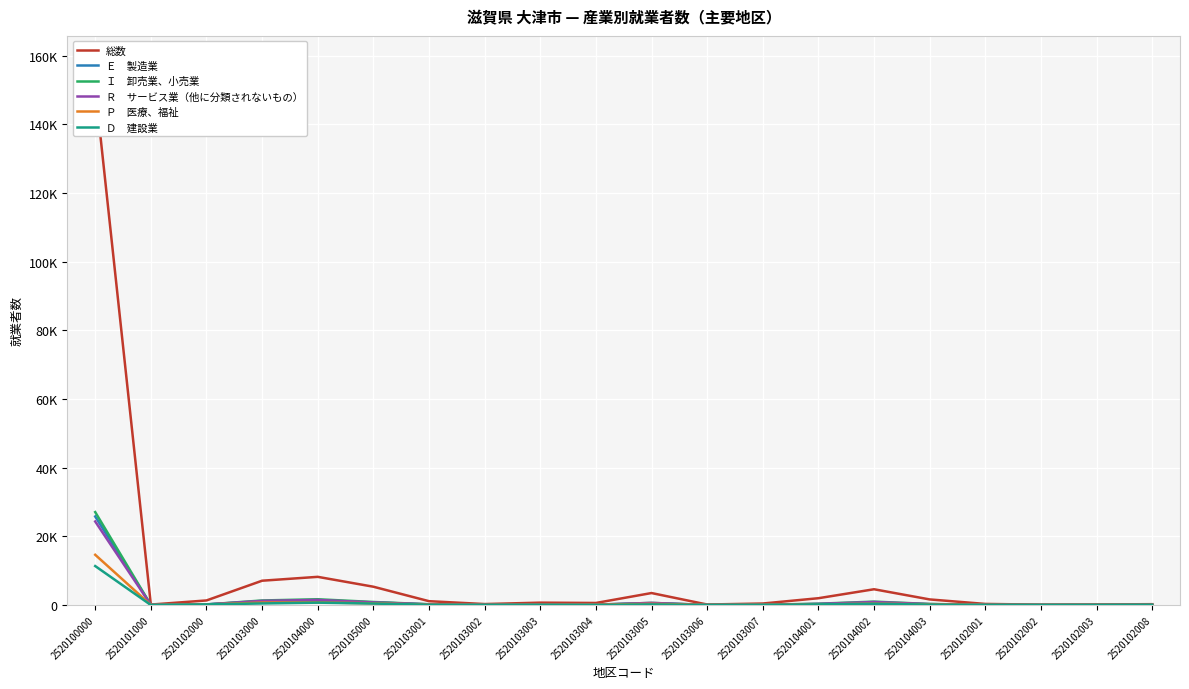

What position from the left is 2520103007?

13